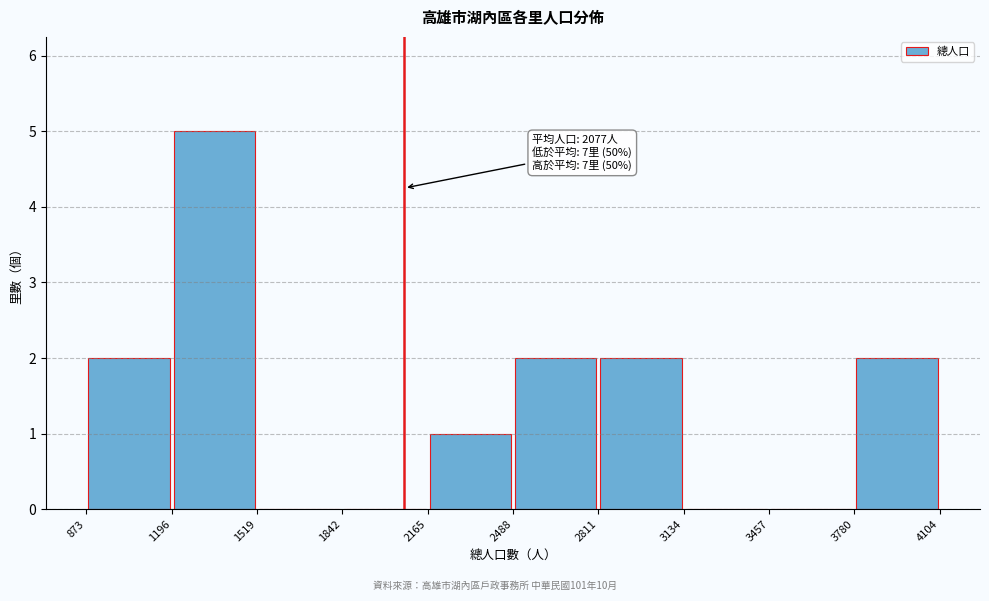

Which range on the x-axis has the tallest bar?

1196 to 1519